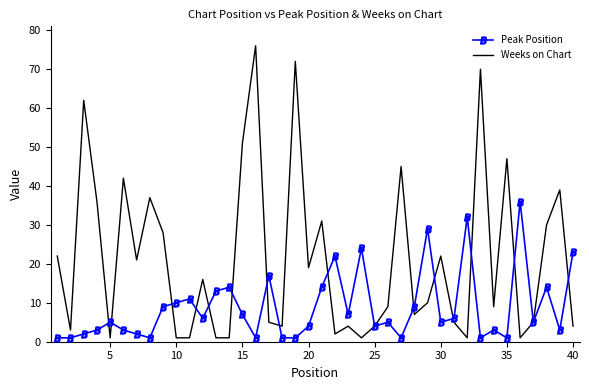

Which series ends up on top after the final intersection of Peak Position and Weeks on Chart?

Peak Position